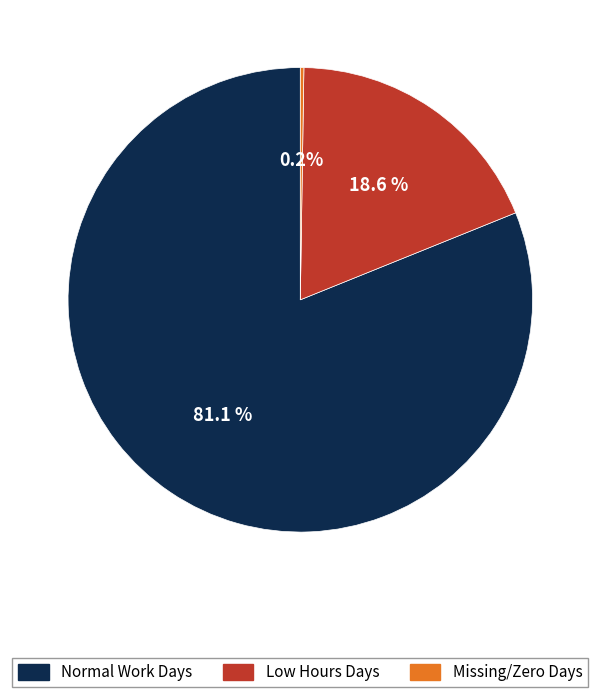

Combined, what portion of the pie is Normal Work Days and Low Hours Days?

99.8%